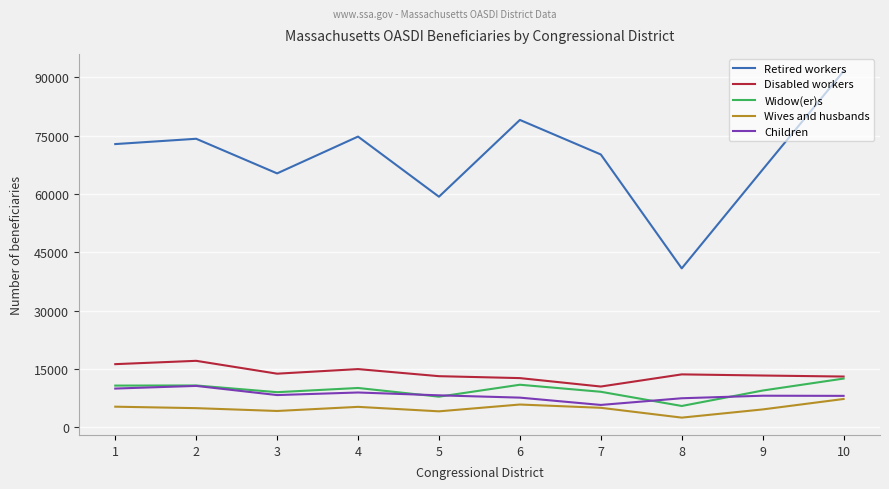

True or false: Disabled workers and Children cross at least once.

False